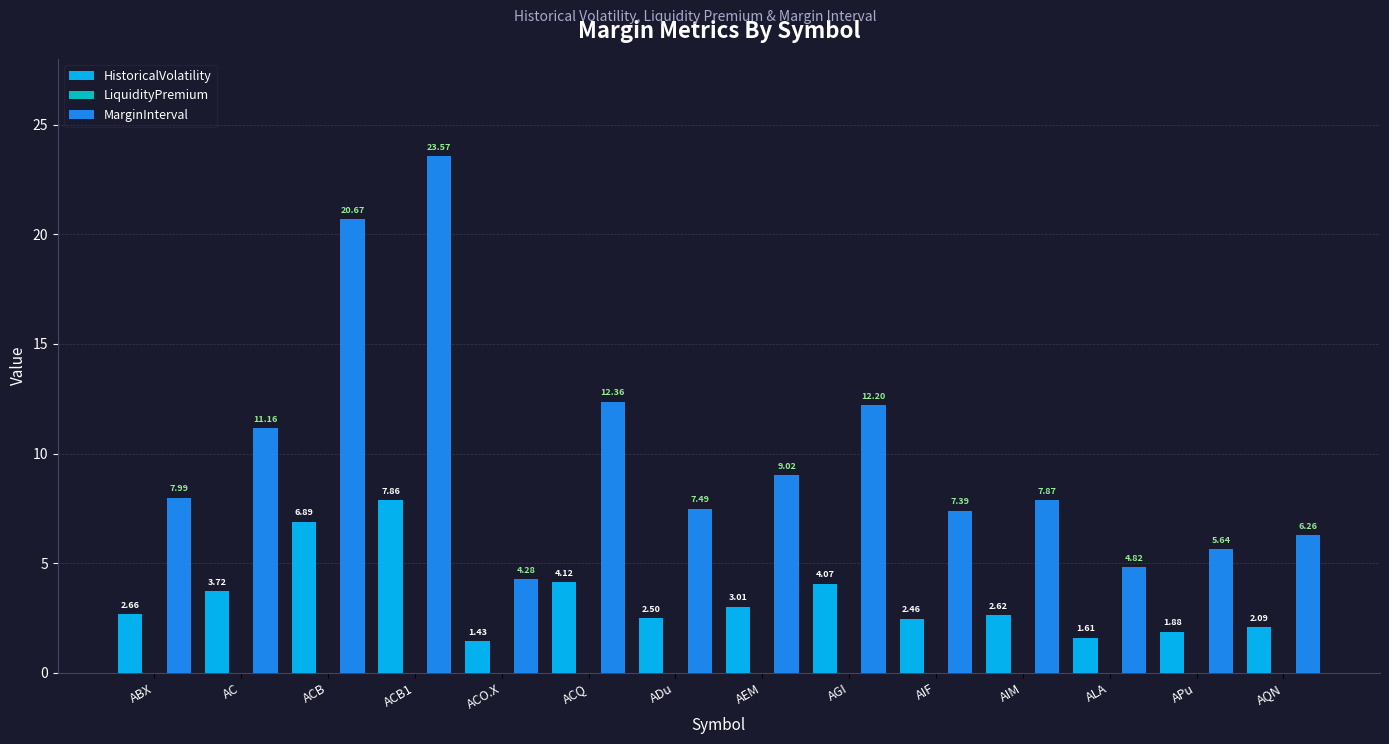

Is it true that MarginInterval equals 11.1 at ABX?

False